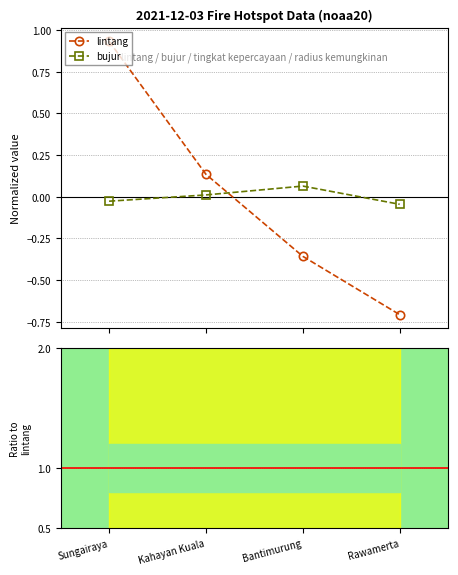

At which category is the sum across all series the highest?

Sungairaya